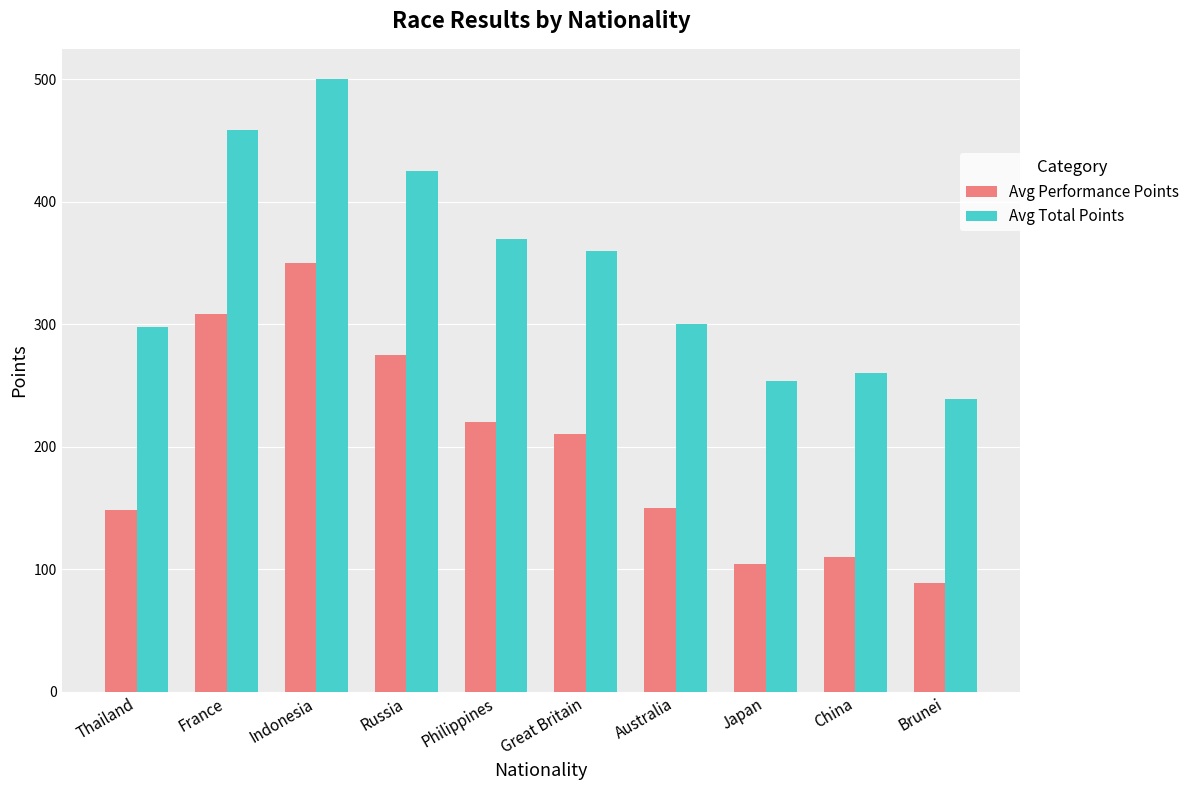

What is the sum of all Avg Performance Points values?

1964.4